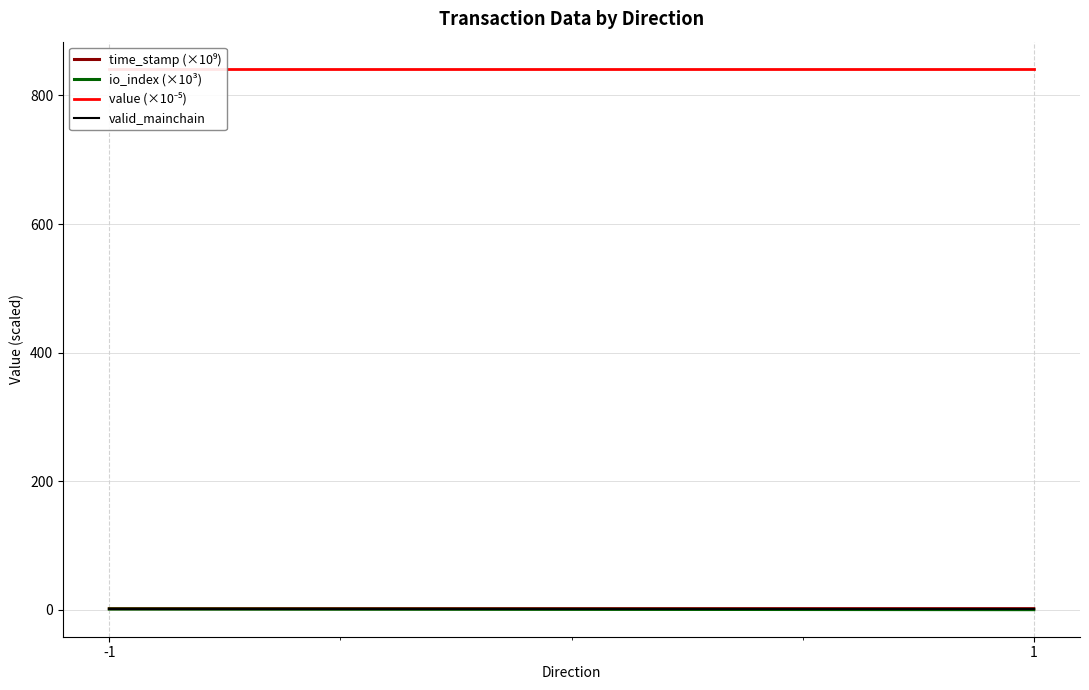

Which has a higher value, -1 or 1?

-1